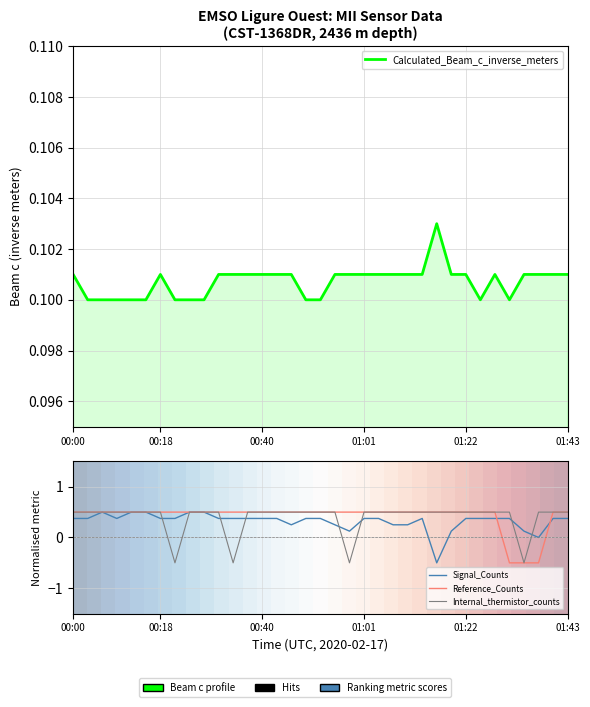

At which label does Internal_thermistor_counts first exceed 0?

00:00